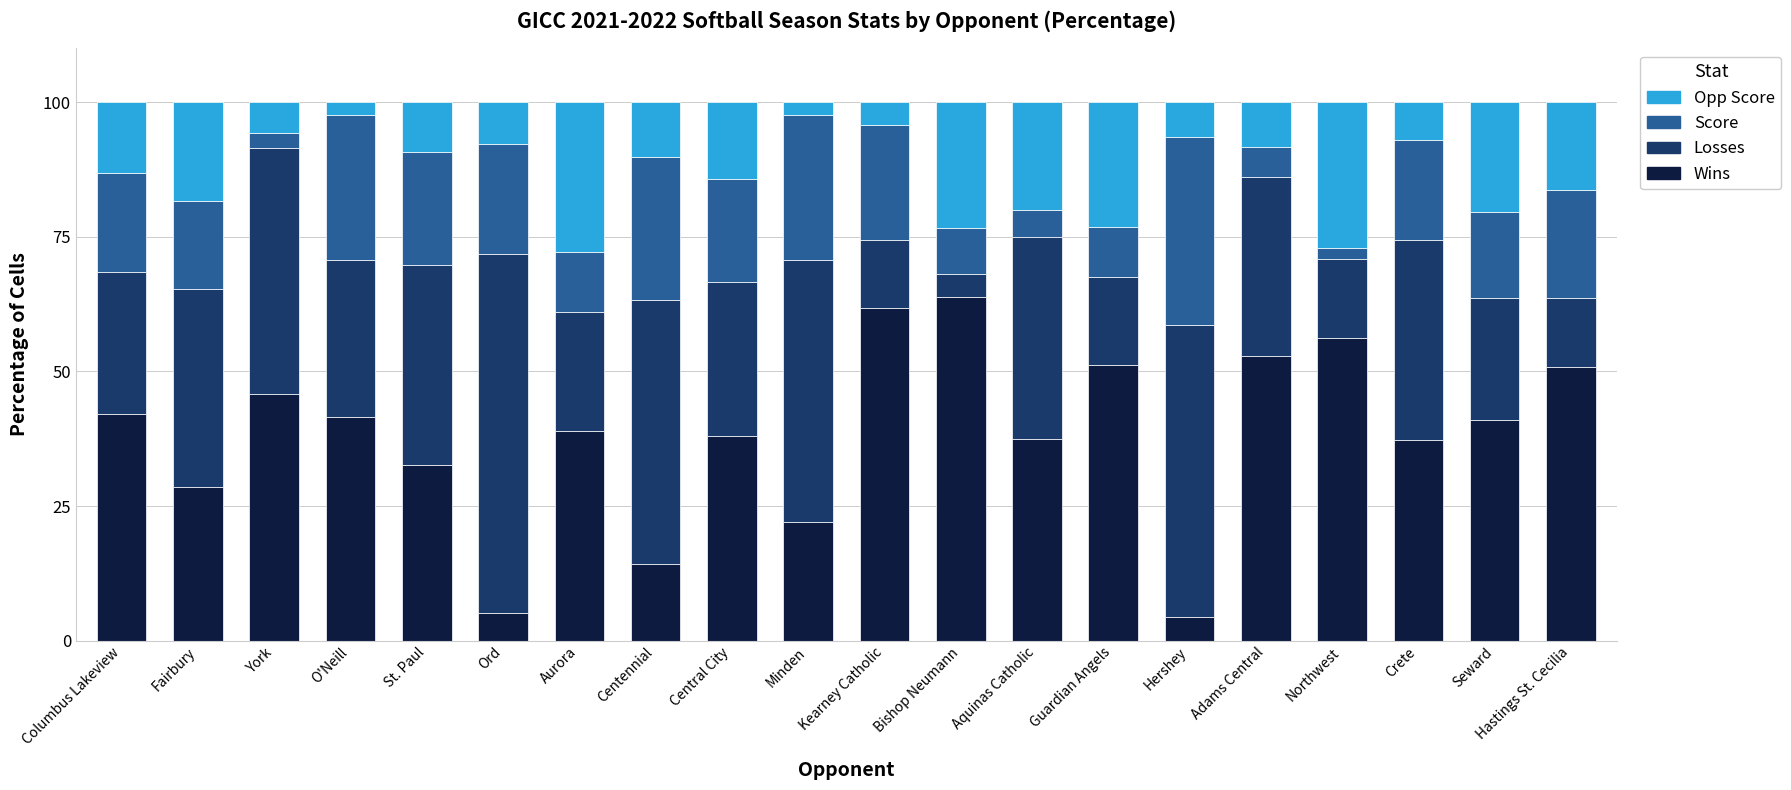

What are all the series names shown in the legend?

Opp Score, Score, Losses, Wins